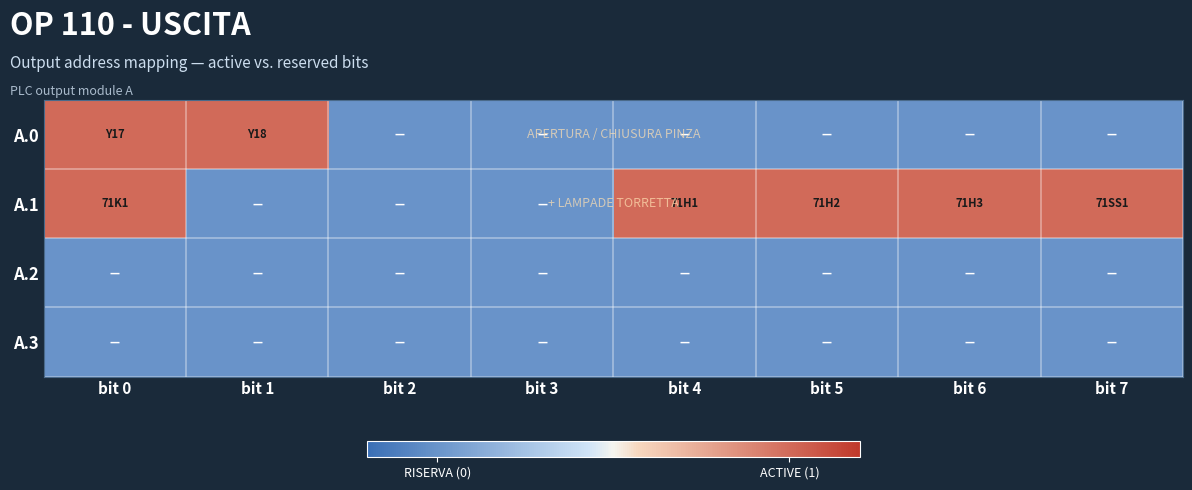

Reading right to left, list all the values displayed in this chart.

A.0: bit 7=0	bit 6=0	bit 5=0	bit 4=0	bit 3=0	bit 2=0	bit 1=1	bit 0=1
A.1: bit 7=1	bit 6=1	bit 5=1	bit 4=1	bit 3=0	bit 2=0	bit 1=0	bit 0=1
A.2: bit 7=0	bit 6=0	bit 5=0	bit 4=0	bit 3=0	bit 2=0	bit 1=0	bit 0=0
A.3: bit 7=0	bit 6=0	bit 5=0	bit 4=0	bit 3=0	bit 2=0	bit 1=0	bit 0=0